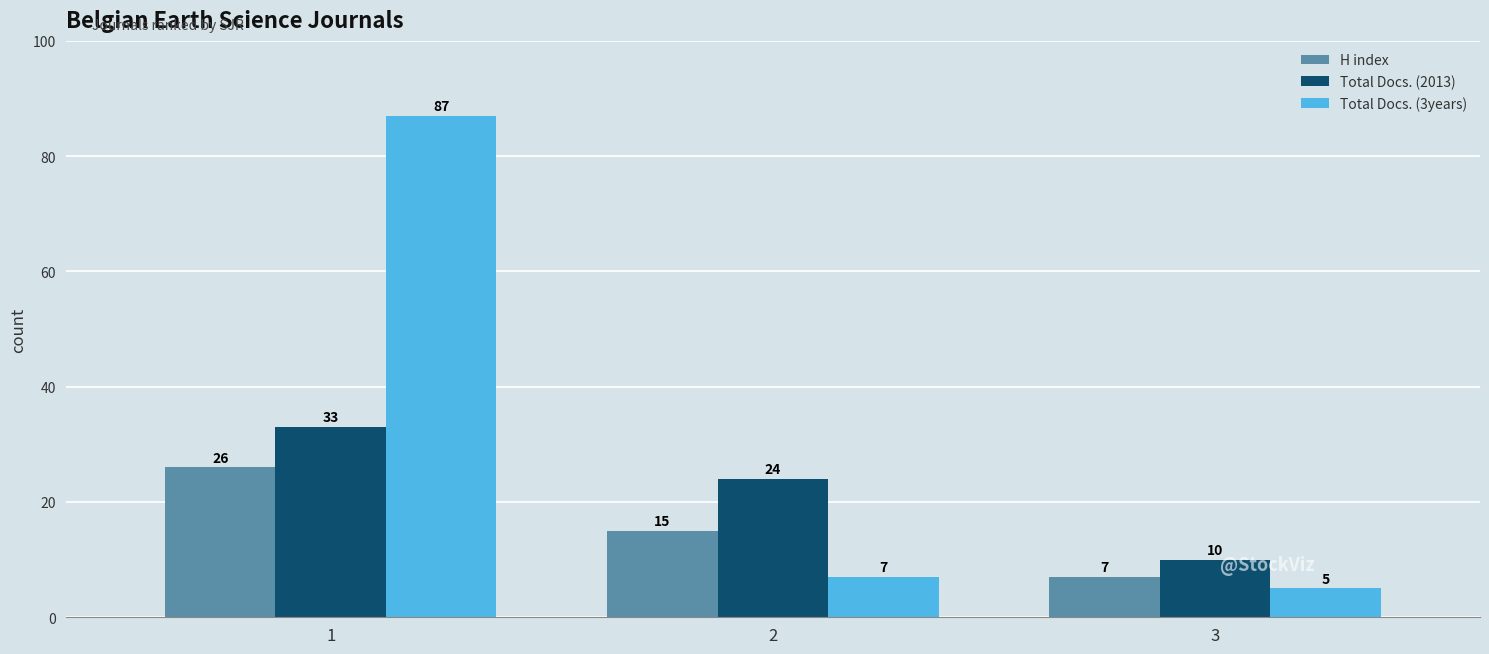

What is the sum of the H index values at 2 and 3?

22